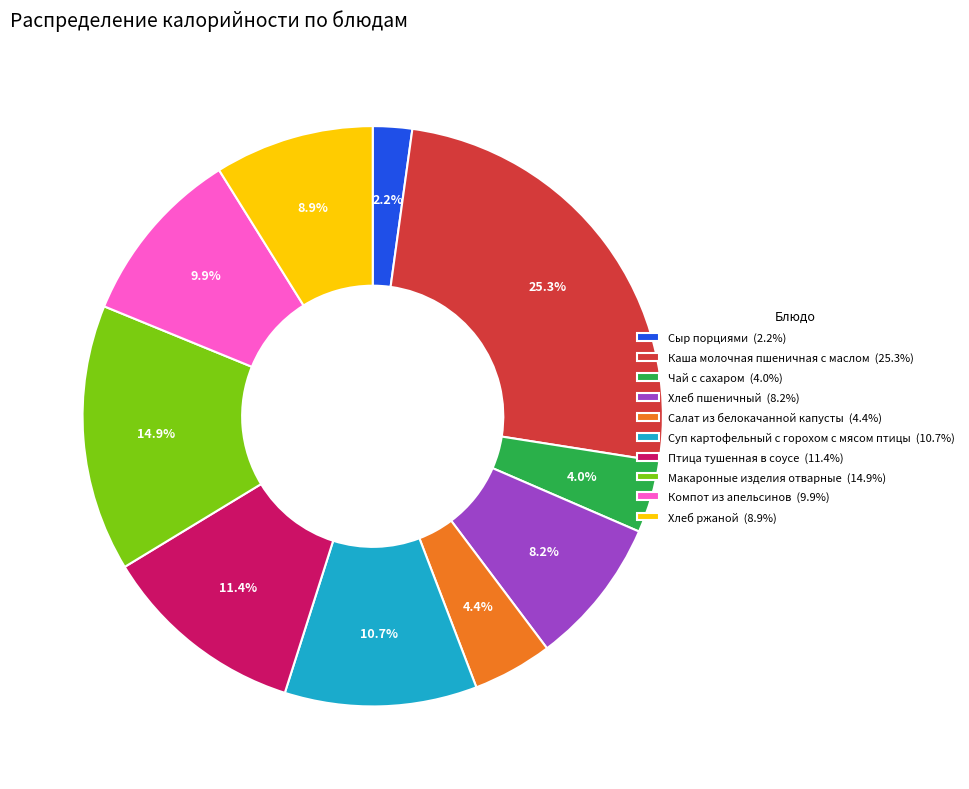

Which slice is the largest?

Каша молочная пшеничная с маслом